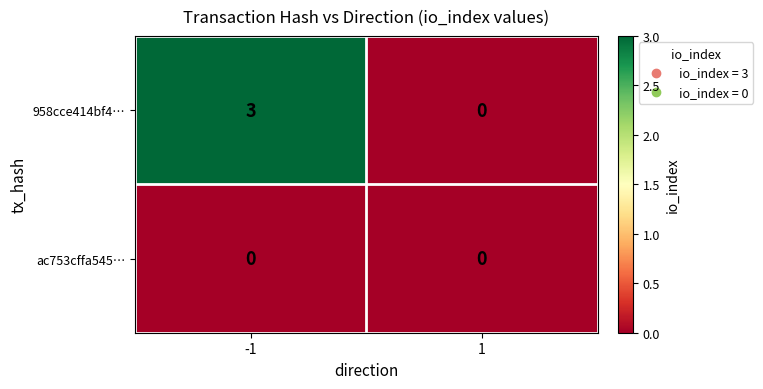

At how many categories does at least one series exceed 1?

1